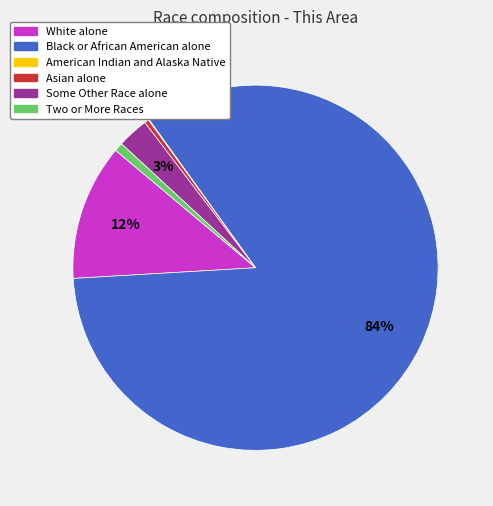

To the nearest percent, what is the difference between the largest and smallest slice percentages?

84%